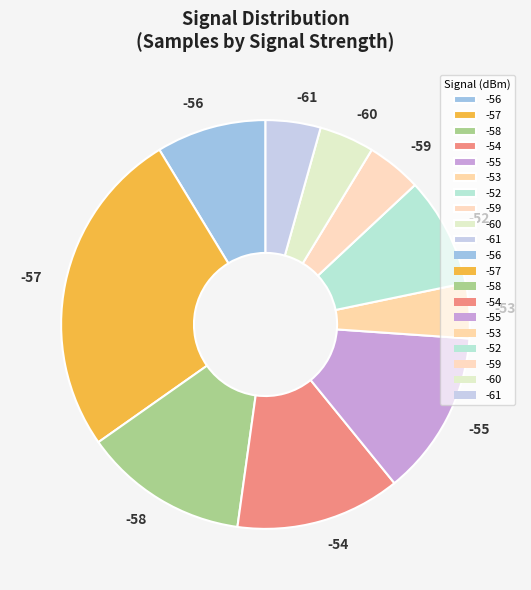

Is the sum of -55 and -52 greater than half?

No